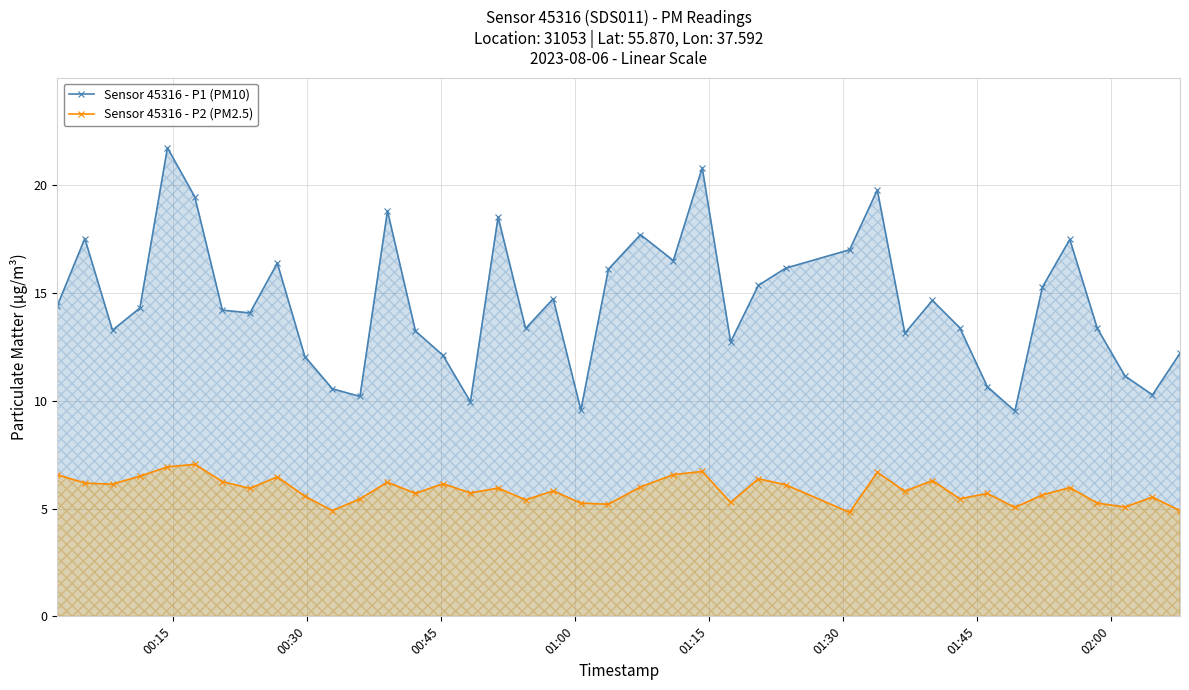

What is the value of the Sensor 45316 - P1 (PM10) point at the 4th from the left?

14.3